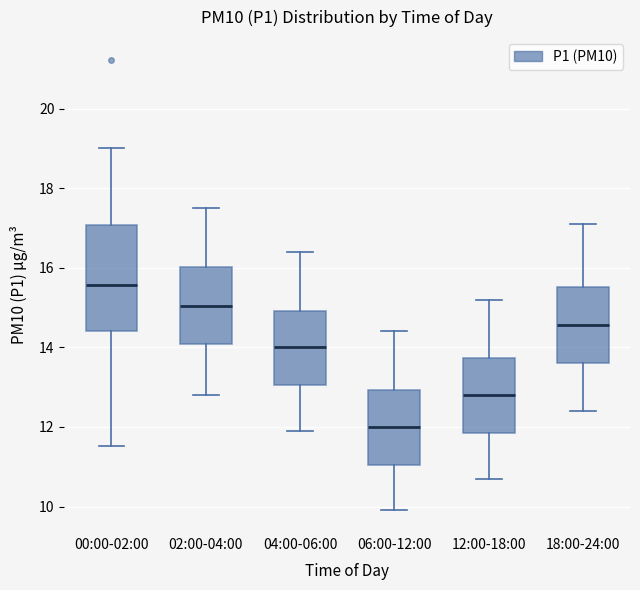

Comparing the boxes themselves (not the whiskers), which one is the tallest?

00:00-02:00